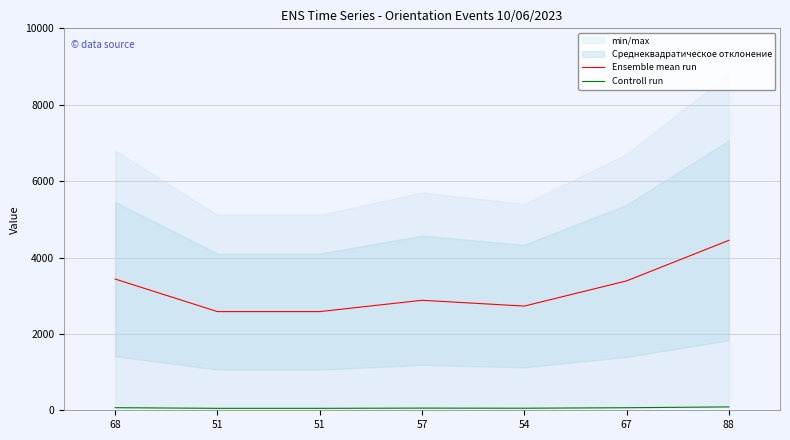

At how many categories does at least one series exceed 170?

7